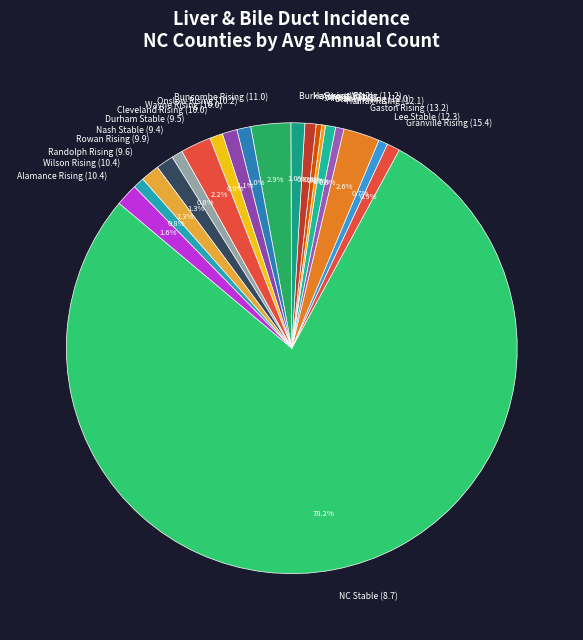

Which slice represents more than half of the pie?

NC Stable (8.7)